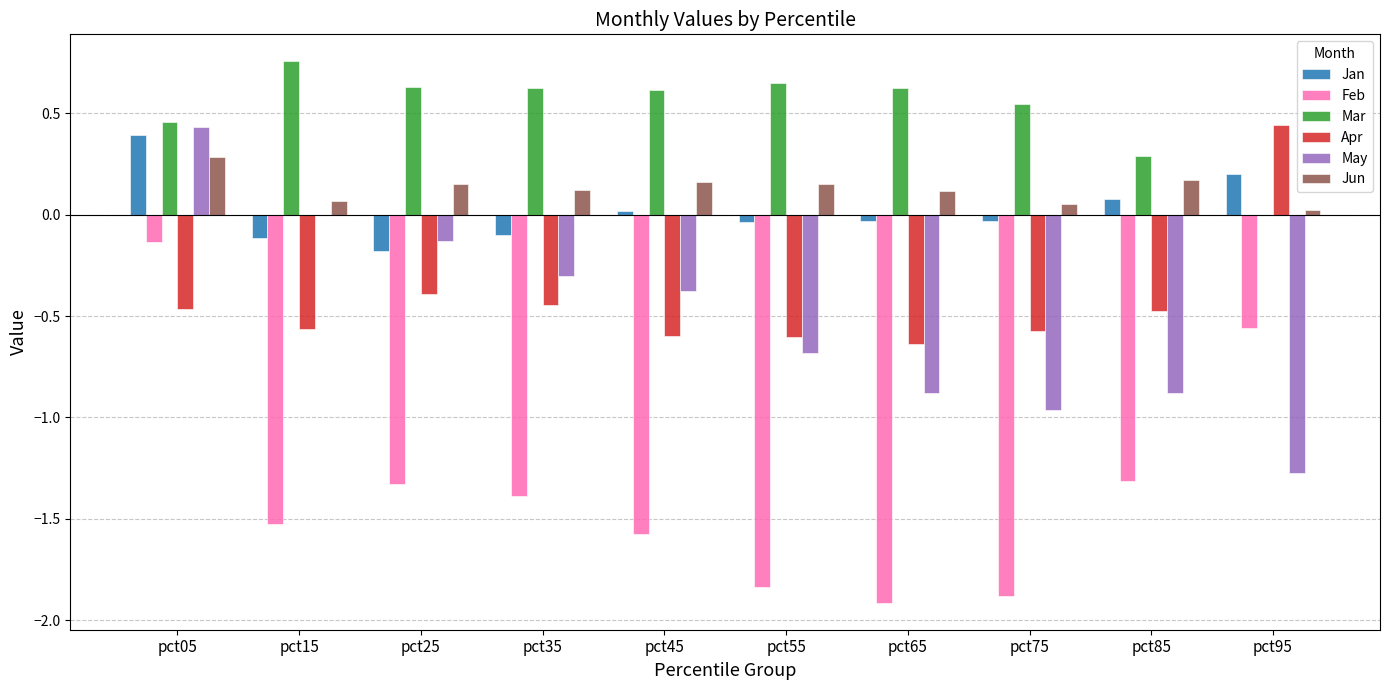

The Apr series shows -0.6 at pct75. True or false?

True